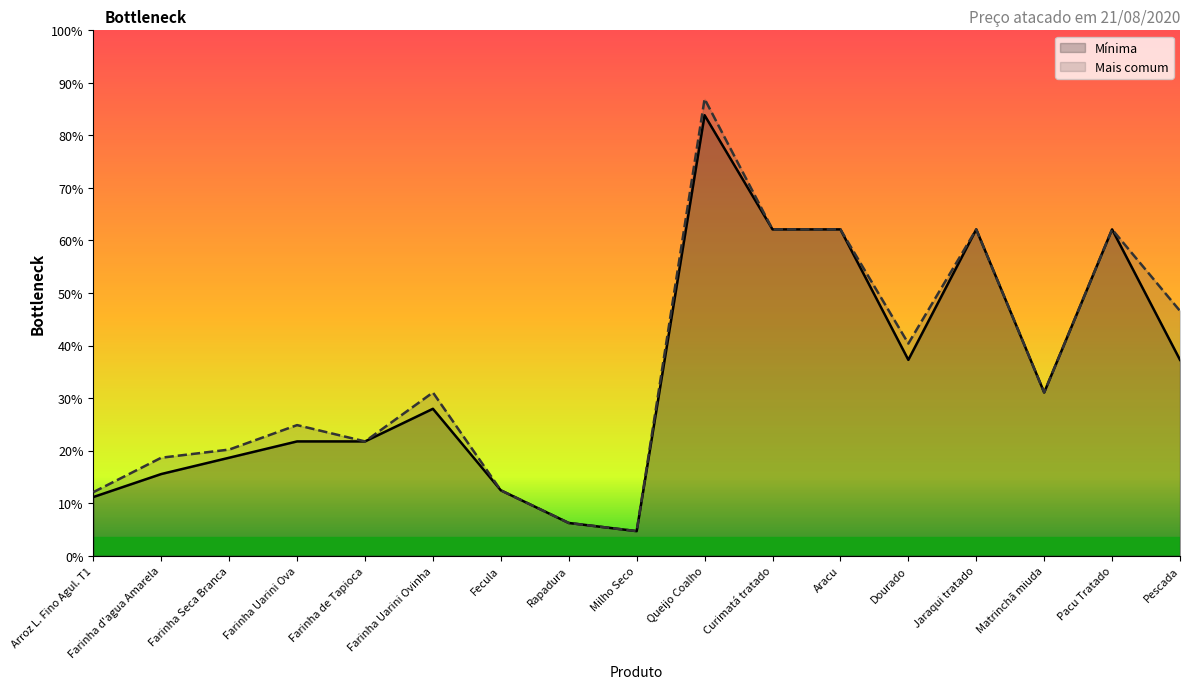

The Mínima series shows 7.0 at Farinha Uarini Ova. True or false?

True